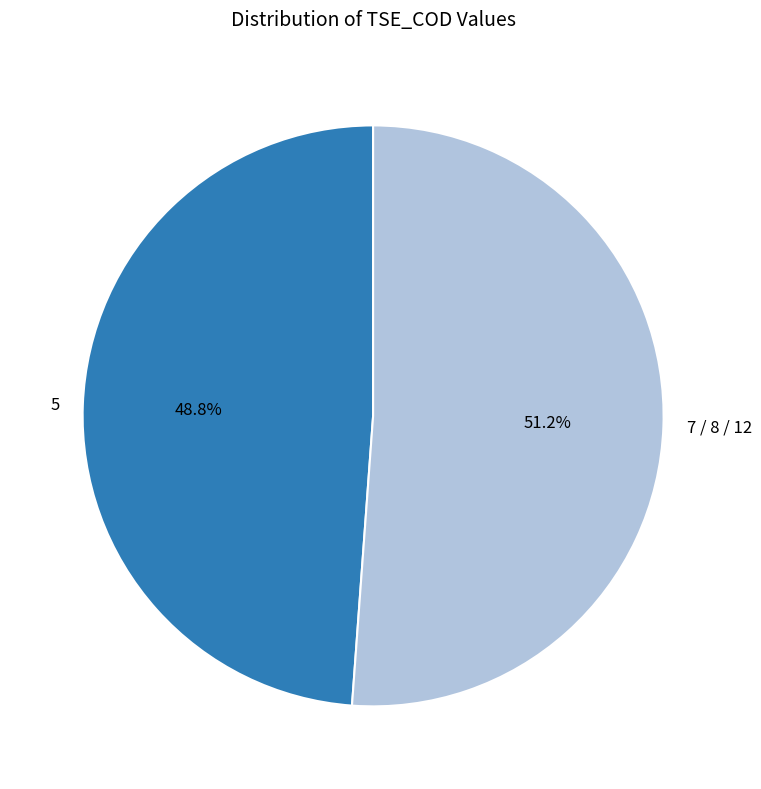

What is the ratio of the value at 5 to the value at 7 / 8 / 12?

1.0